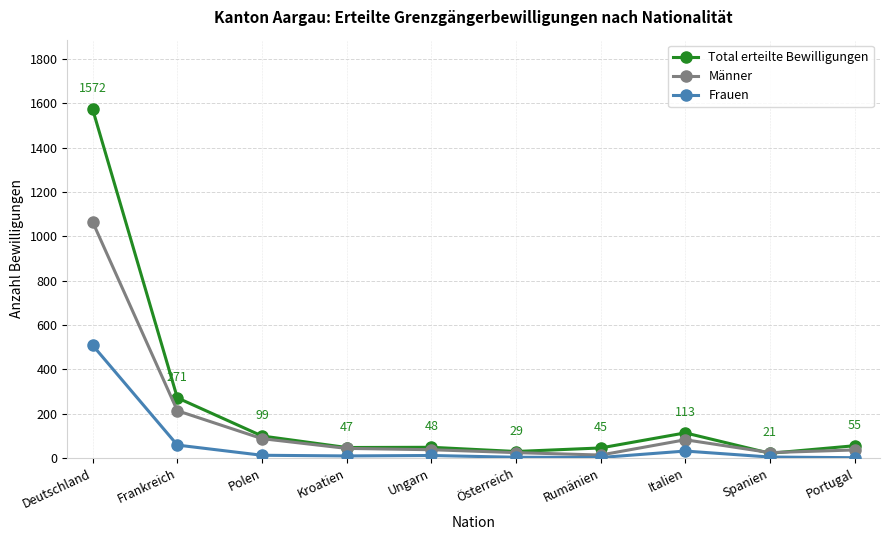

In Total erteilte Bewilligungen, how many points are higher than both neighbors (excluding endpoints)?

2